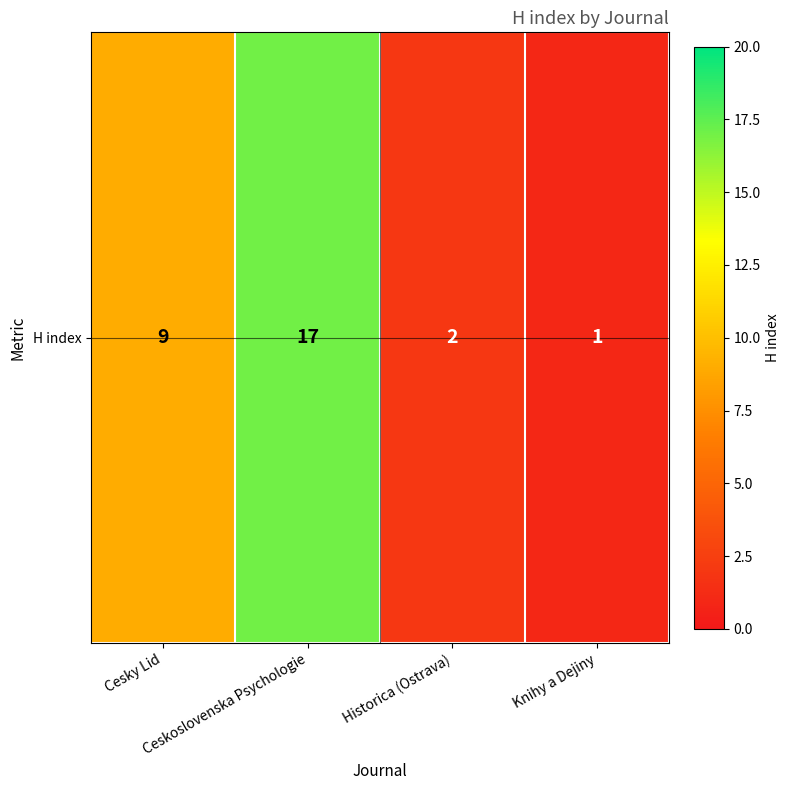

What is the greatest value displayed?

17